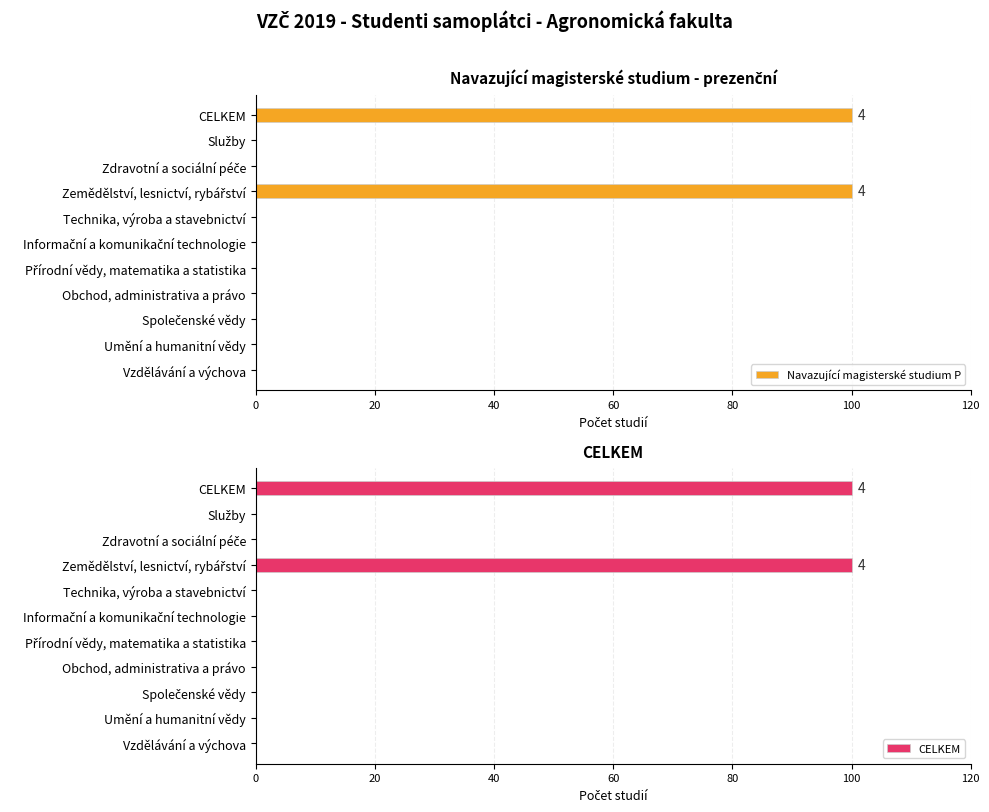

The Navazující magisterské studium P series shows 0 at Obchod, administrativa a právo. True or false?

True